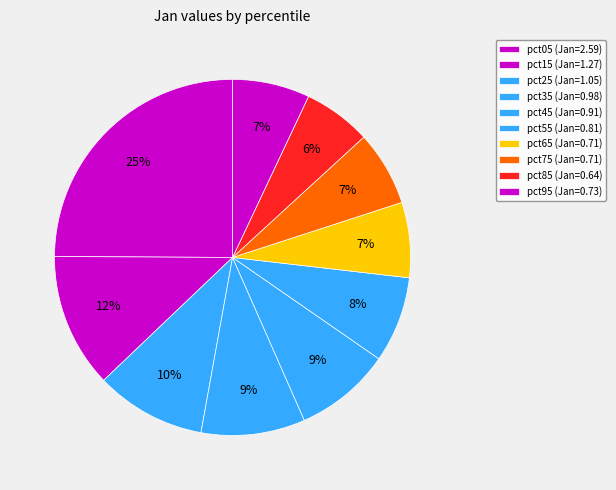

How many slices are in this pie chart?

10